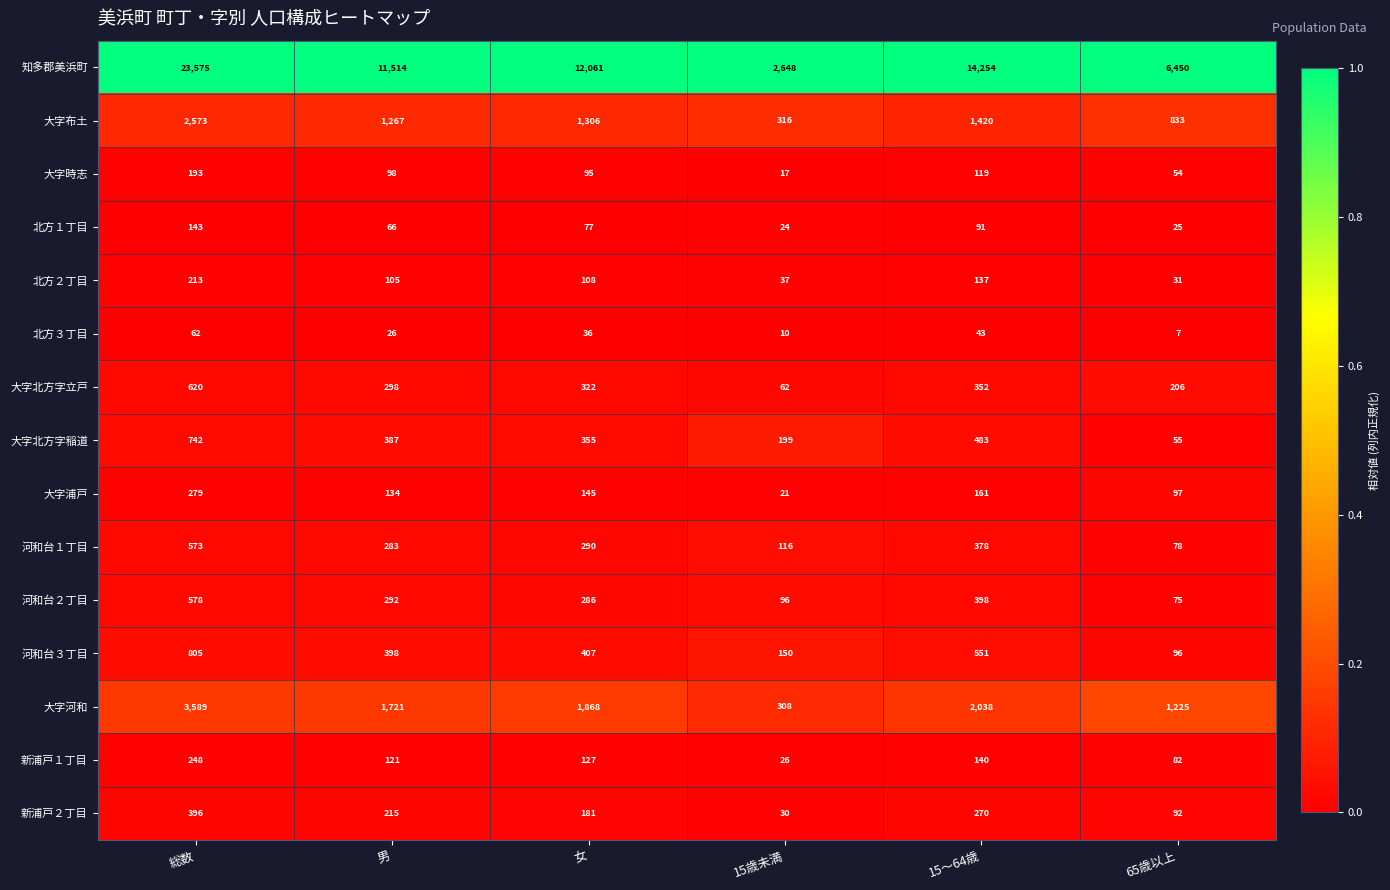

List the labels in order of 河和台１丁目 value, largest first.

総数, 15～64歳, 女, 男, 15歳未満, 65歳以上